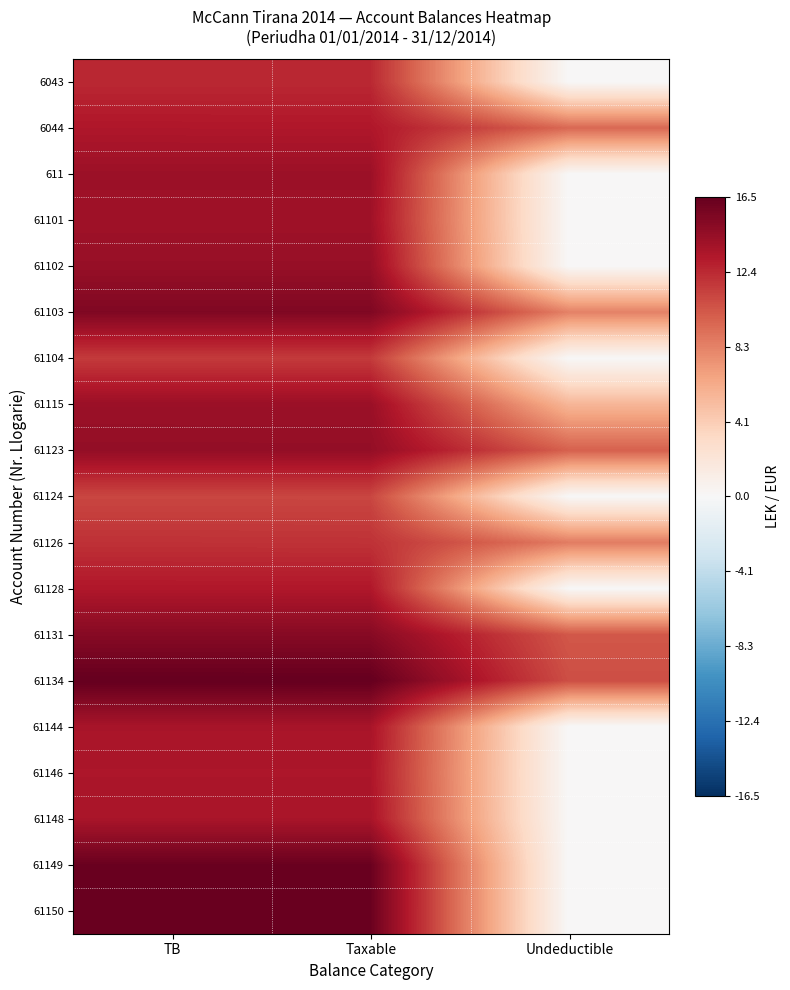

What is the spread (max minus min) of values at Taxable?

5.5